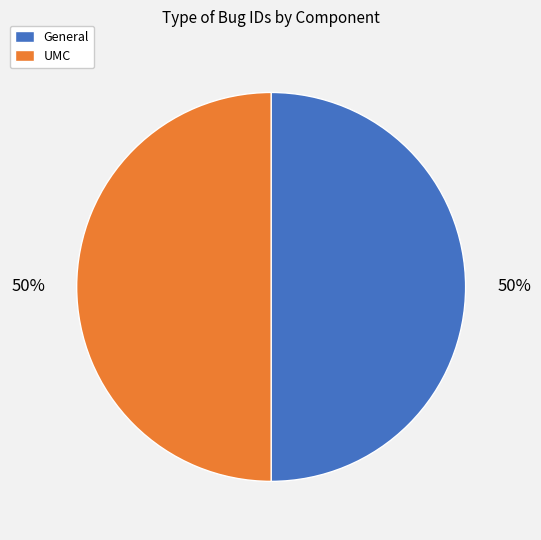

The General slice represents 39% of the pie. True or false?

False